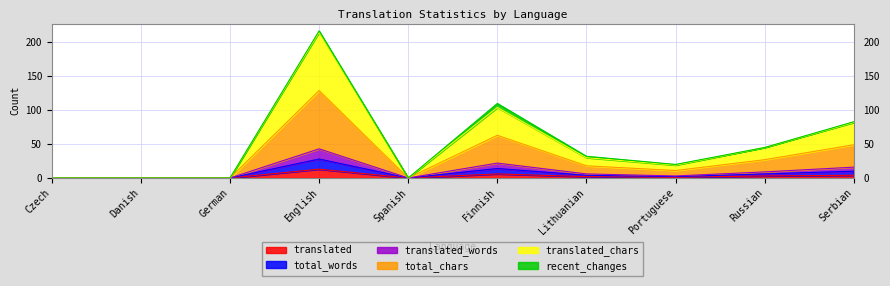

How many interior local valleys does the total_chars series have?

2